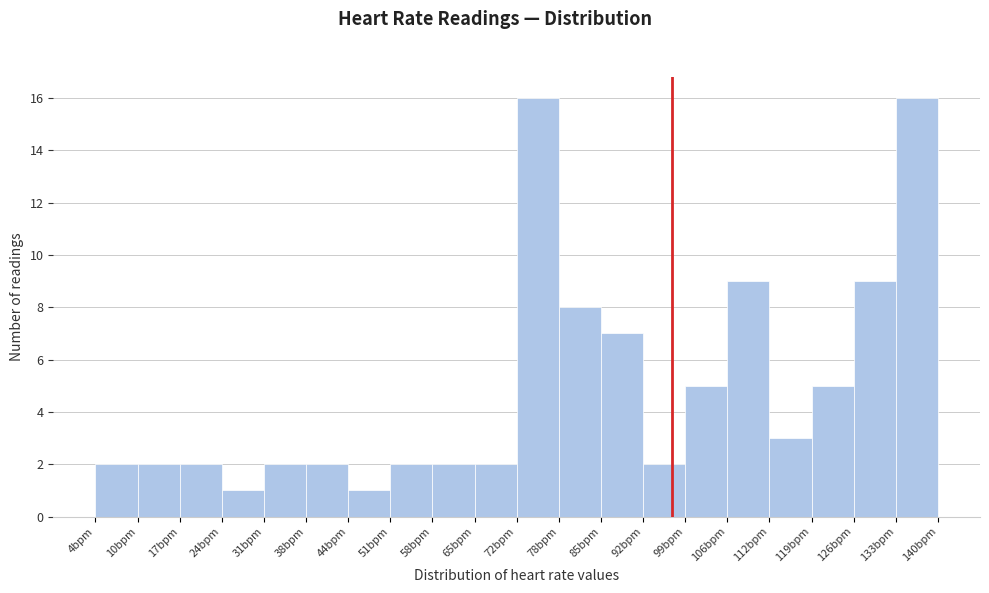

Reading left to right, list every bar in this chart as the range it spans on the x-axis followed by its height. Neither the bar edges nor the heights are printed on the chart, so give them approximately, as read against the axes.

4.0 to 10.8: 2
10.8 to 17.6: 2
17.6 to 24.4: 2
24.4 to 31.2: 1
31.2 to 38.0: 2
38.0 to 44.8: 2
44.8 to 51.6: 1
51.6 to 58.4: 2
58.4 to 65.2: 2
65.2 to 72.0: 2
72.0 to 78.8: 16
78.8 to 85.6: 8
85.6 to 92.4: 7
92.4 to 99.2: 2
99.2 to 106.0: 5
106.0 to 112.8: 9
112.8 to 119.6: 3
119.6 to 126.4: 5
126.4 to 133.2: 9
133.2 to 140.0: 16